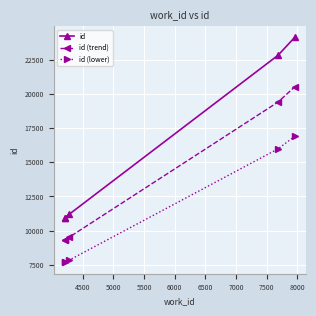

True or false: id and id (trend) intersect in this chart.

False